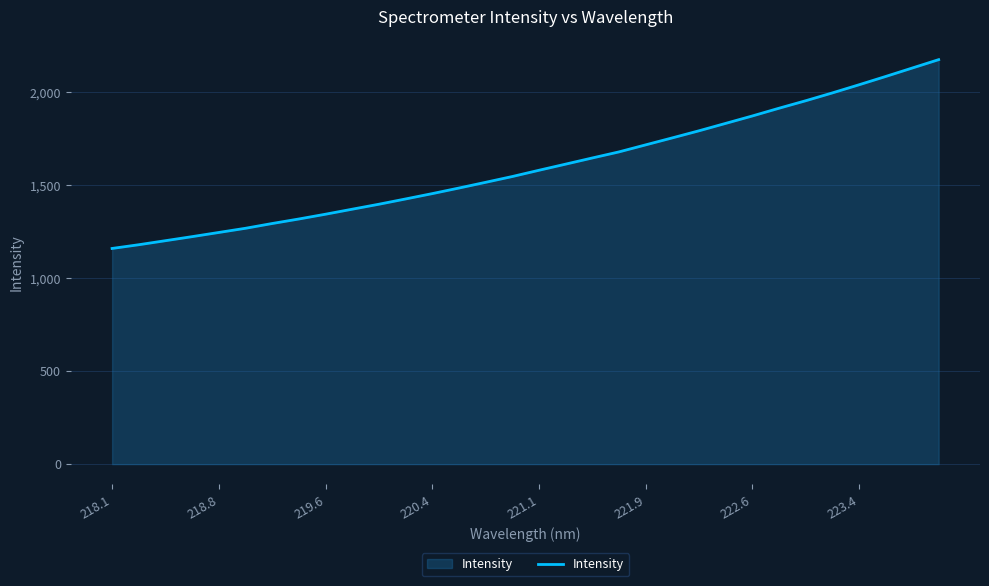

What is the smallest value displayed?

1159.9